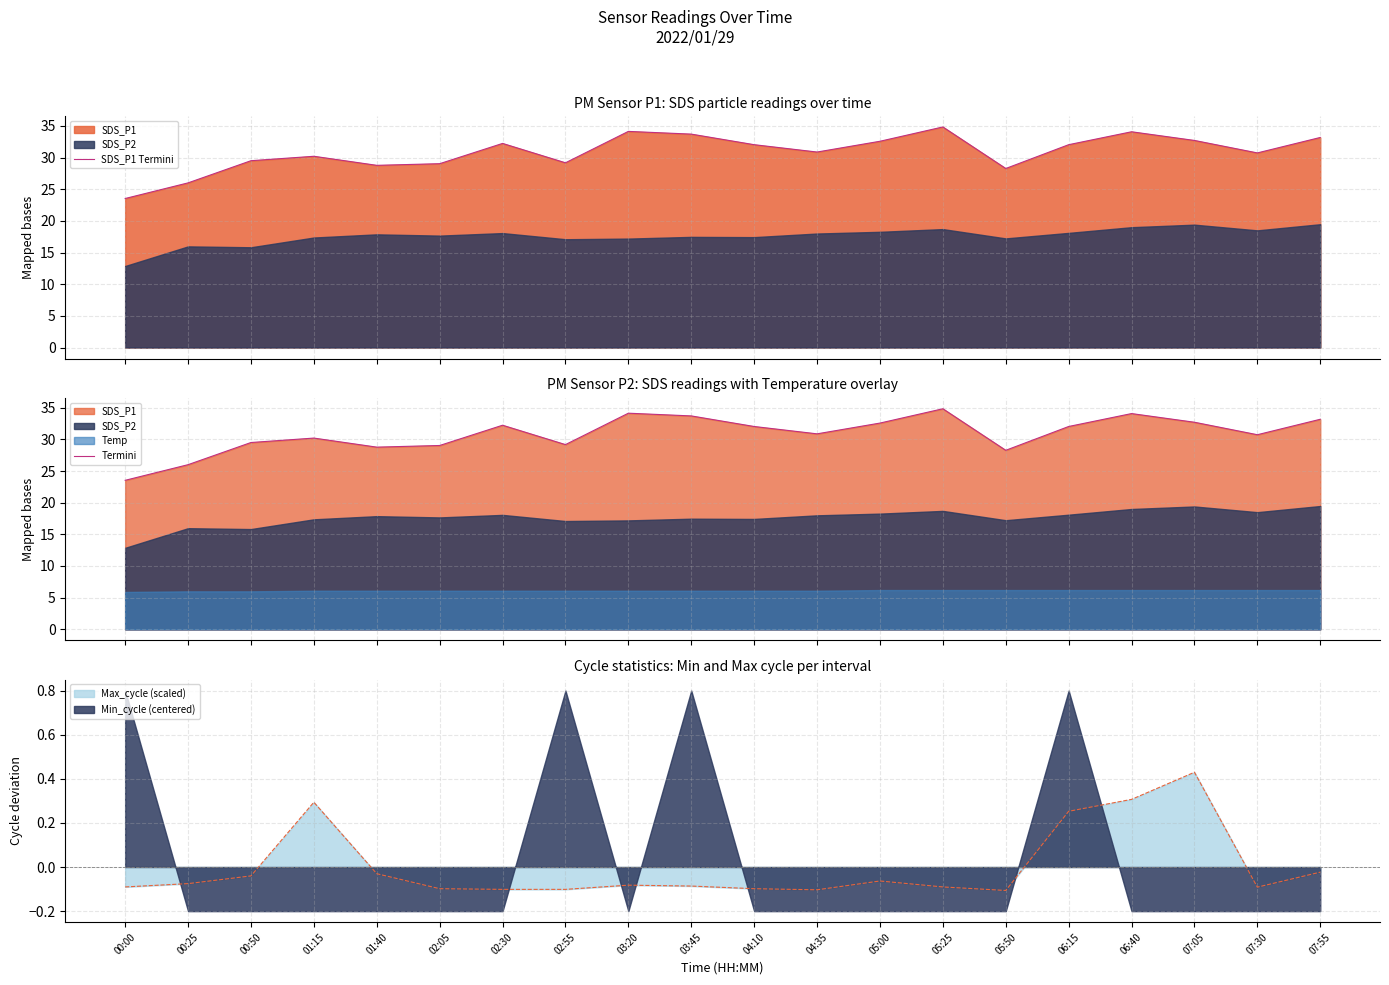

Which series has the widest spread of values?

SDS_P1 Termini